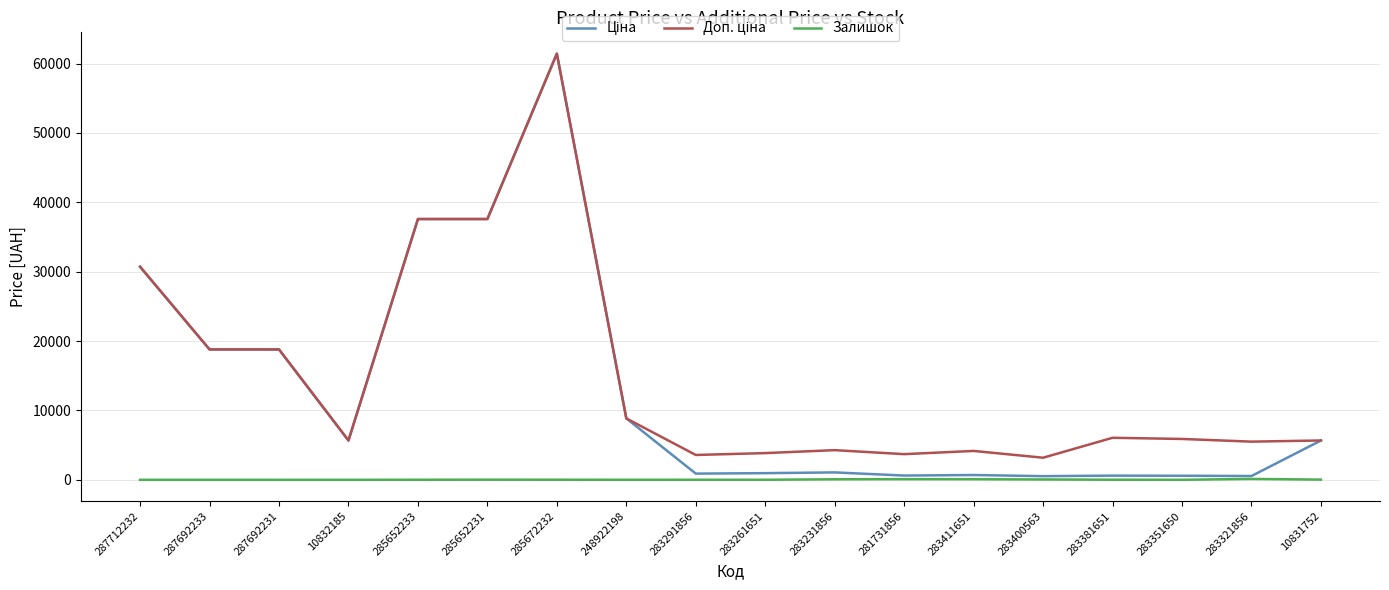

At how many categories does at least one series exceed 22327?

4